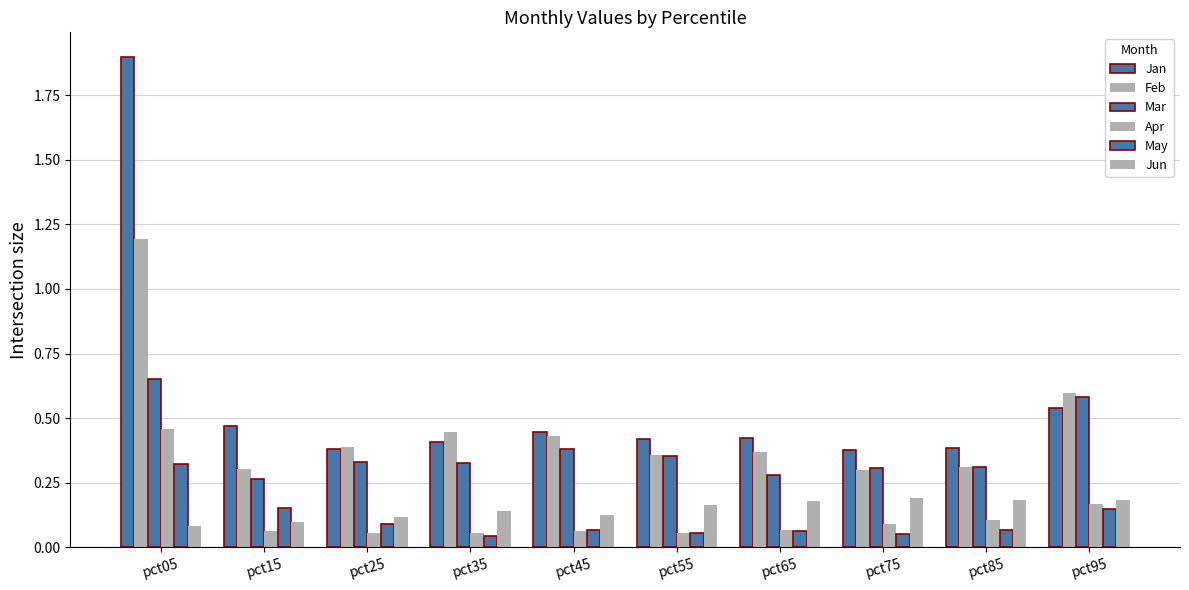

What is the value of the Jan bar at the 3rd from the left?

0.4